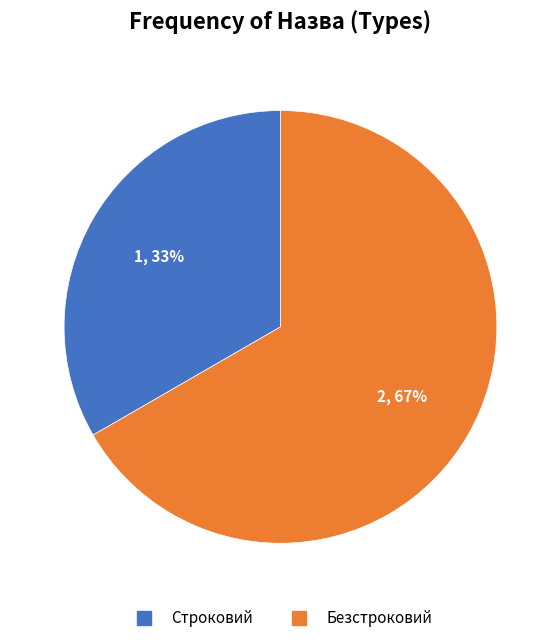

How many slices are in this pie chart?

2